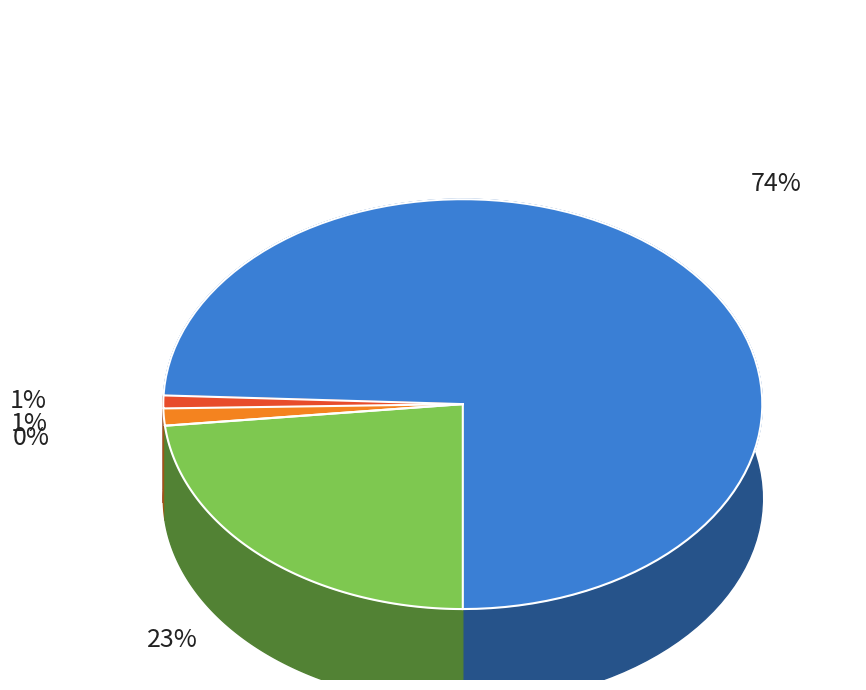

Which slice represents more than half of the pie?

Податки на доходи, прибуток